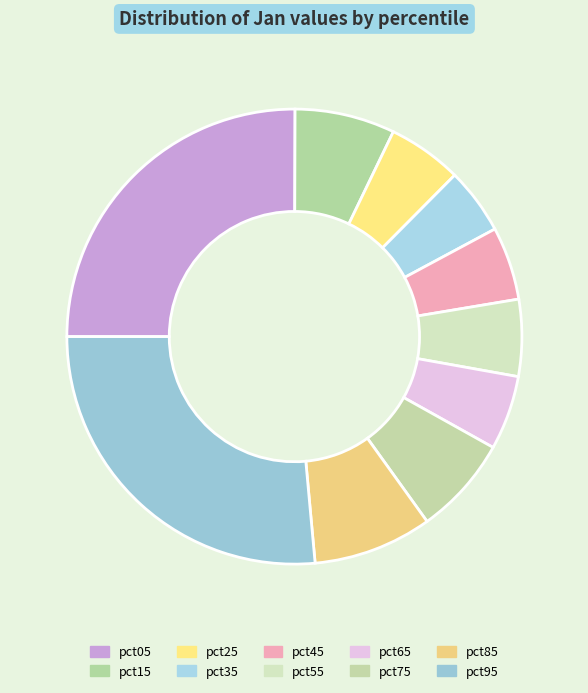

Between pct65 and pct05, which is larger?

pct05